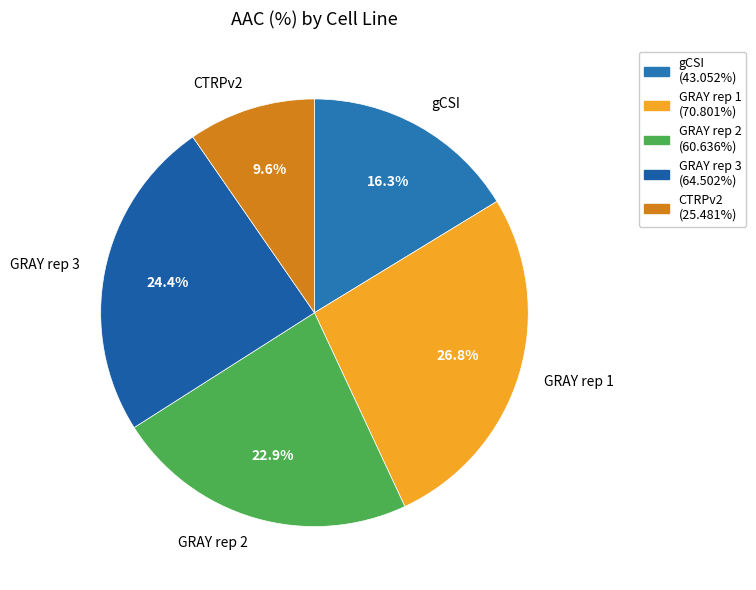

Does GRAY rep 2 represent more than half of the total?

No